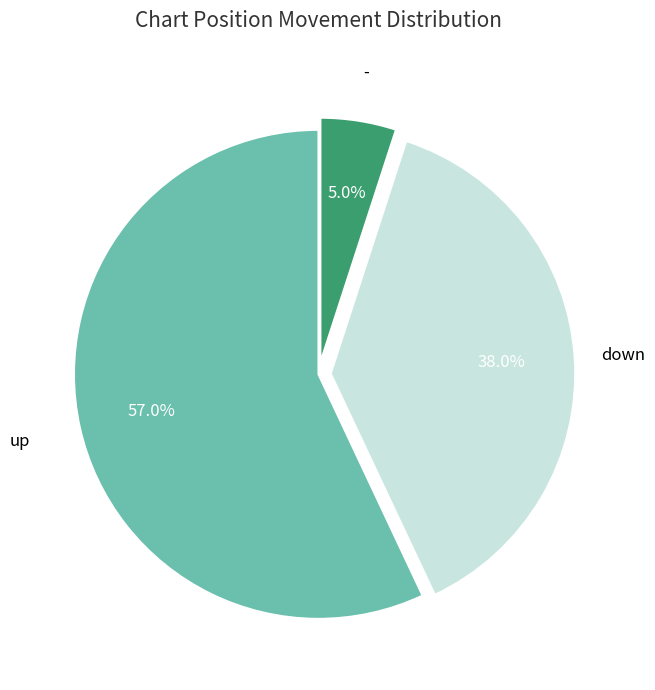

Which slice represents more than half of the pie?

up